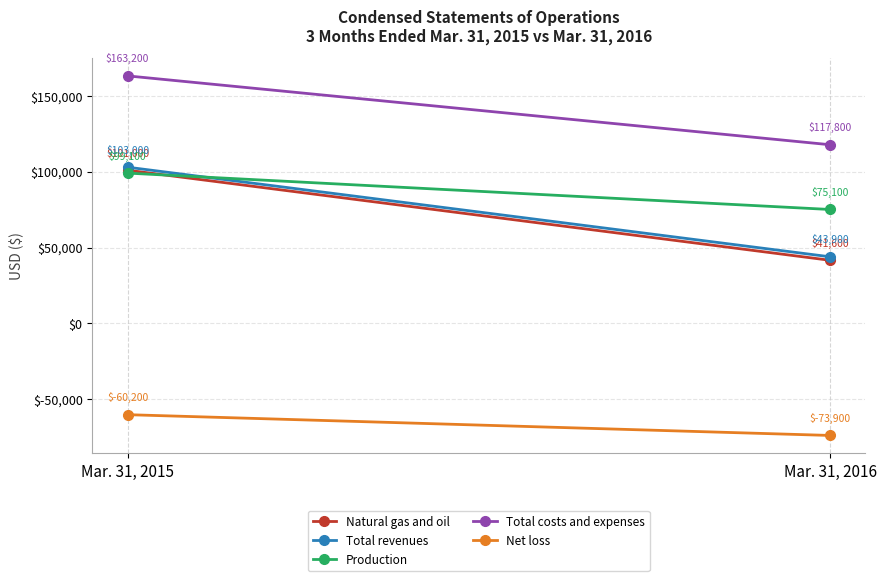

At which label is Total revenues closest to 73450?

Mar. 31, 2015